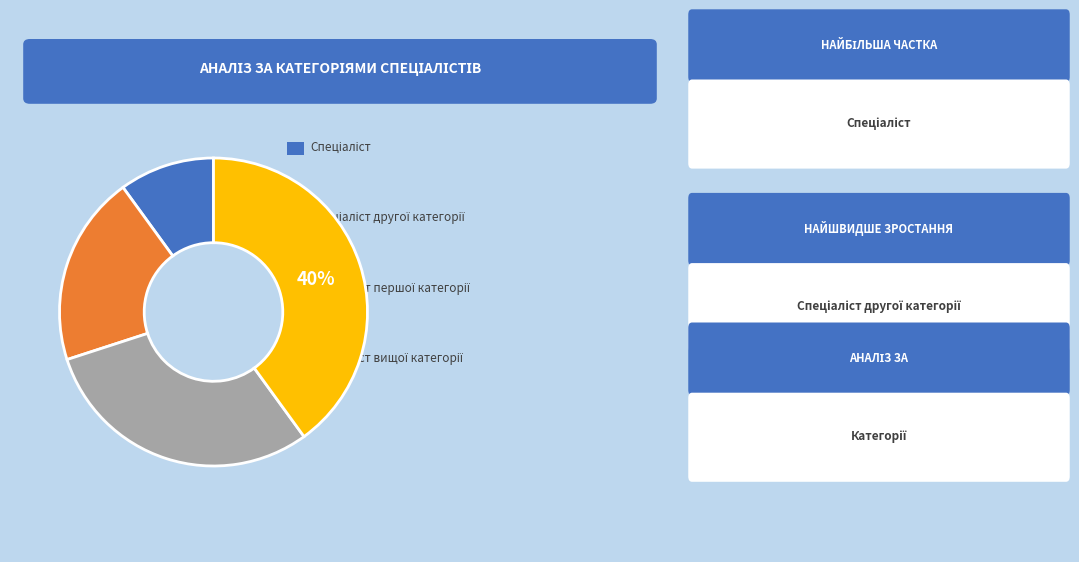

Does any single category account for the majority?

No